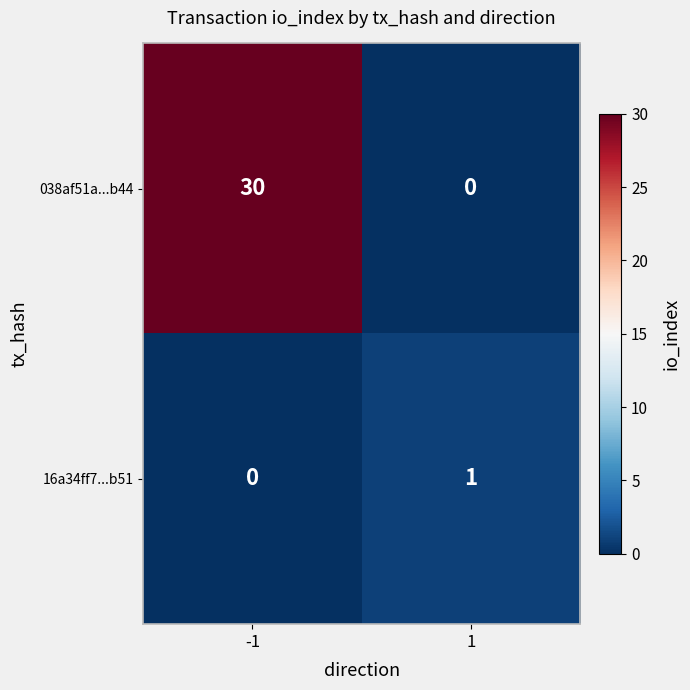

Which series has the largest total across all categories?

038af51a...b44